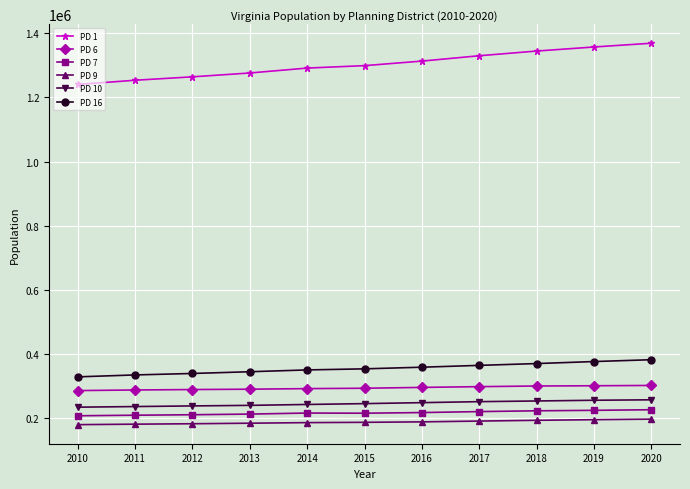

At 2019, list the series in order from largest to smallest.

PD 1, PD 16, PD 6, PD 10, PD 7, PD 9